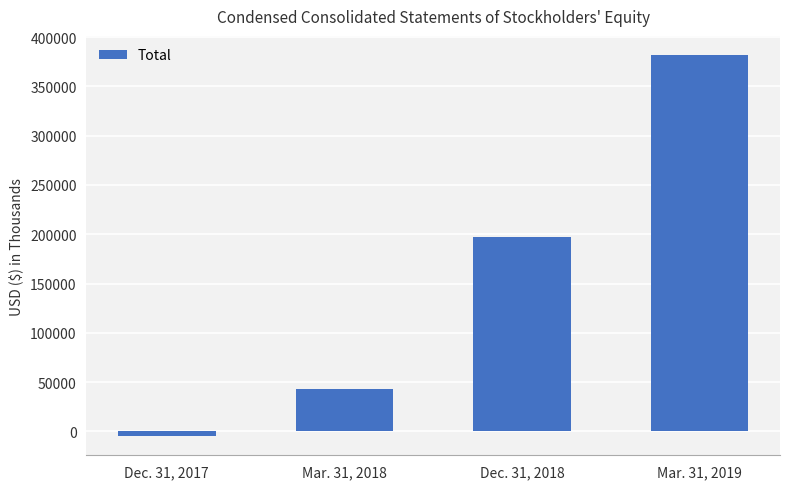

What is the difference between the values at Mar. 31, 2018 and Dec. 31, 2017?

47497